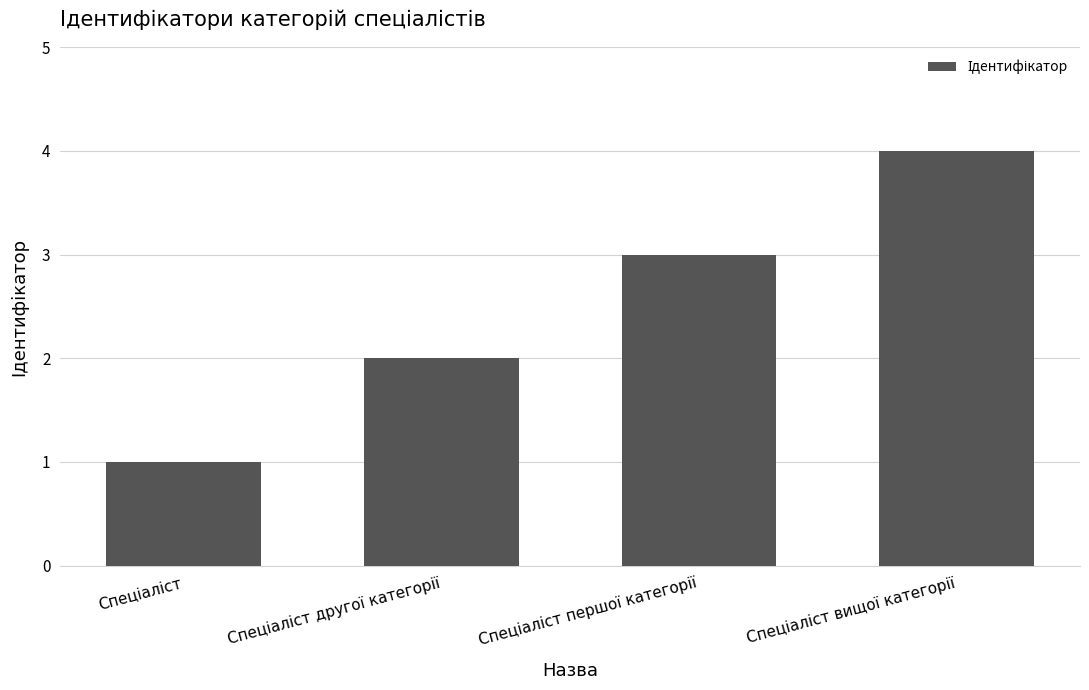

What is the sum of all values?

10